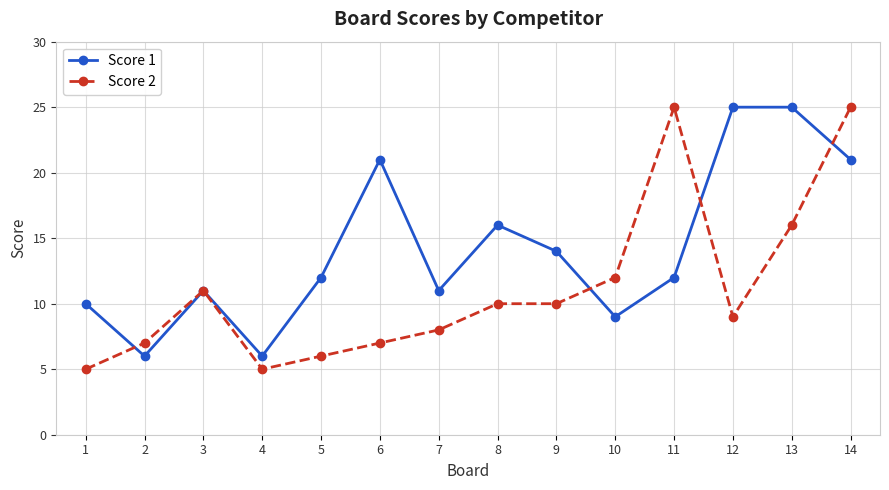

List the series in order of their overall mean, lowest first.

Score 2, Score 1